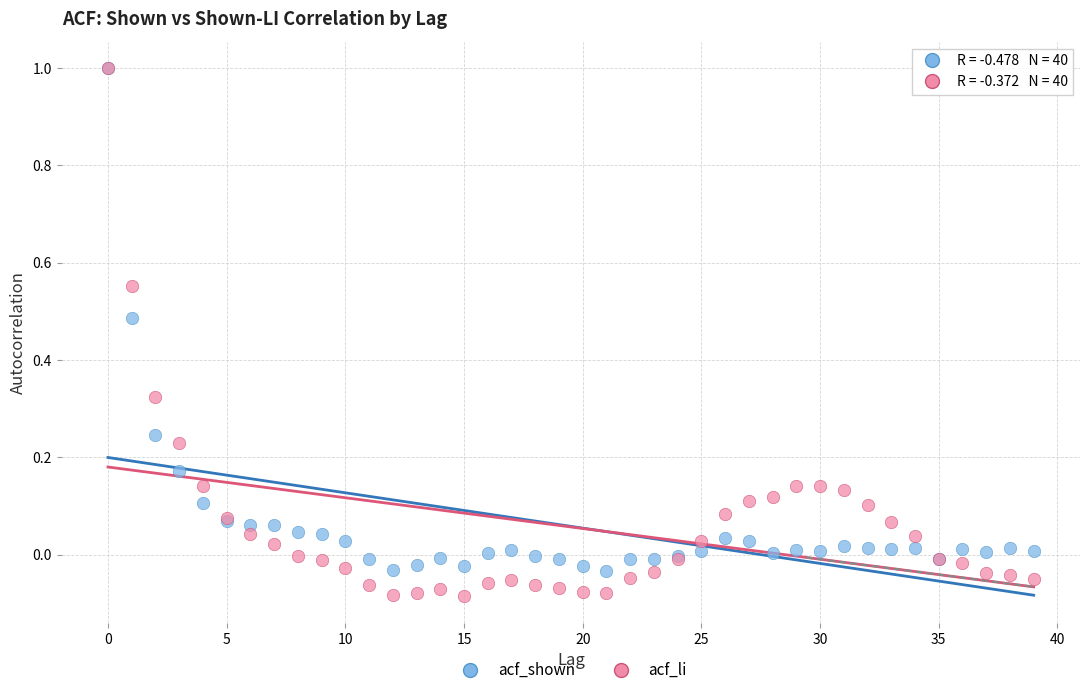

Which series contains the lowest Y value?

acf_li